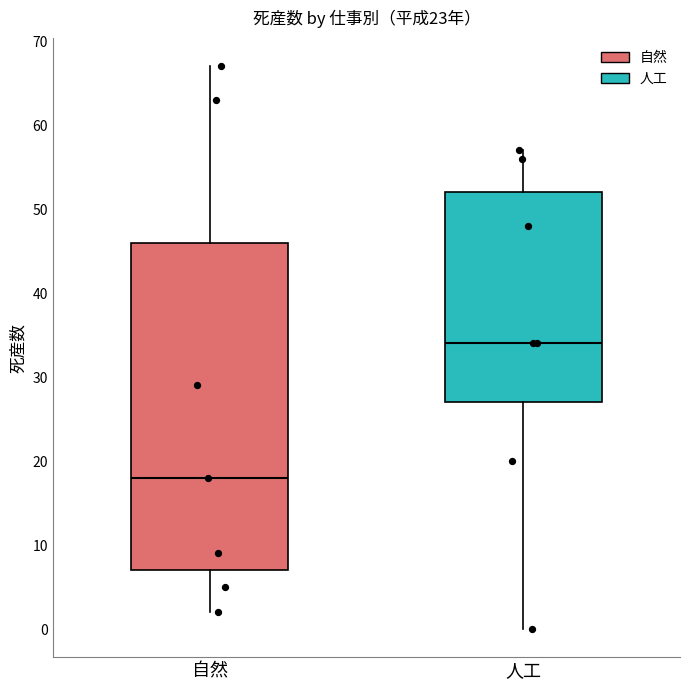

Which box's median line is the lowest?

自然